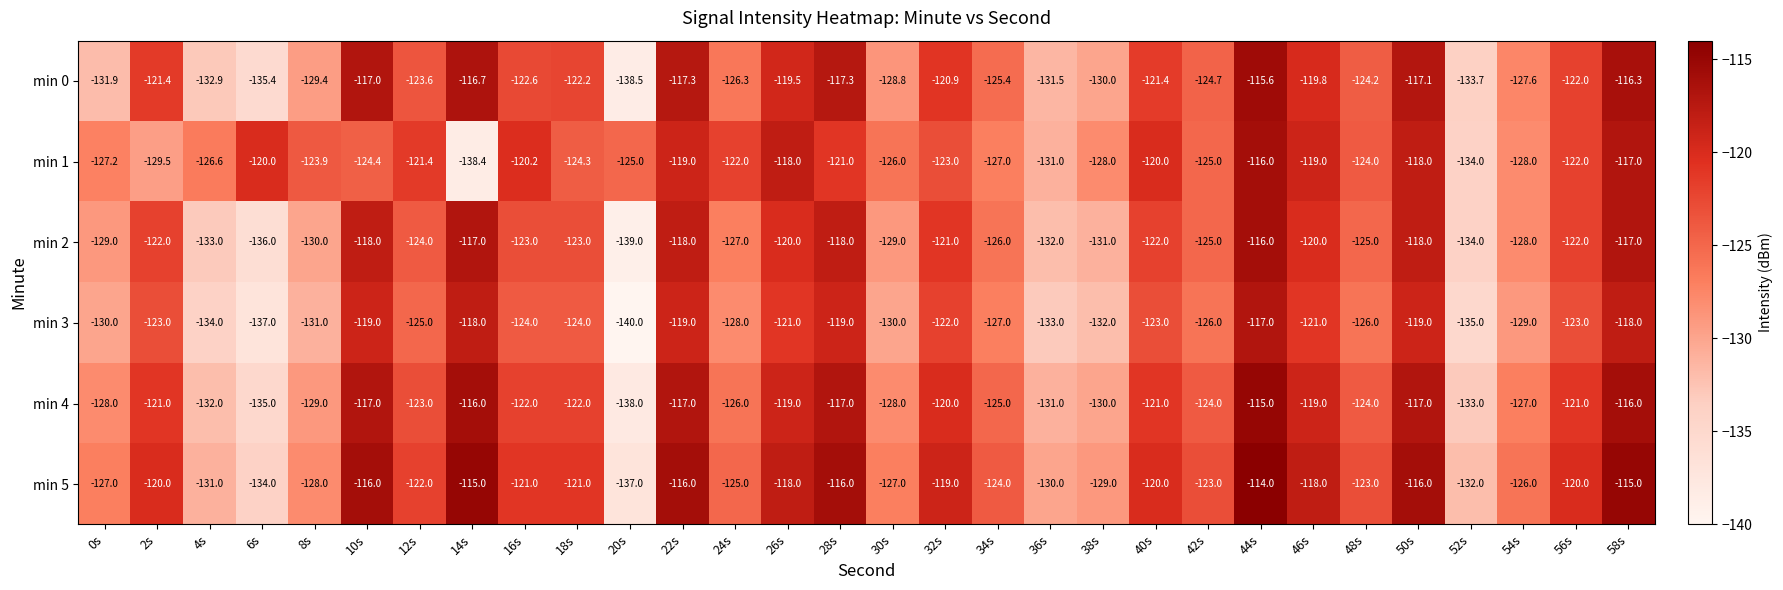

What is the difference between the maximum and minimum values in the min 4 series?

23.0